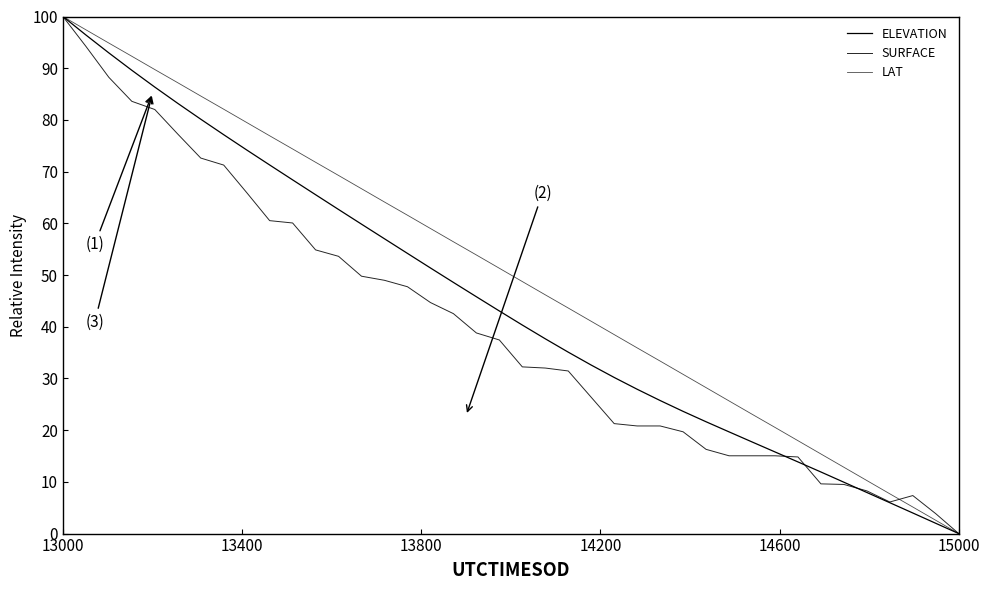

Does the chart display data point markers on the line(s)?

No